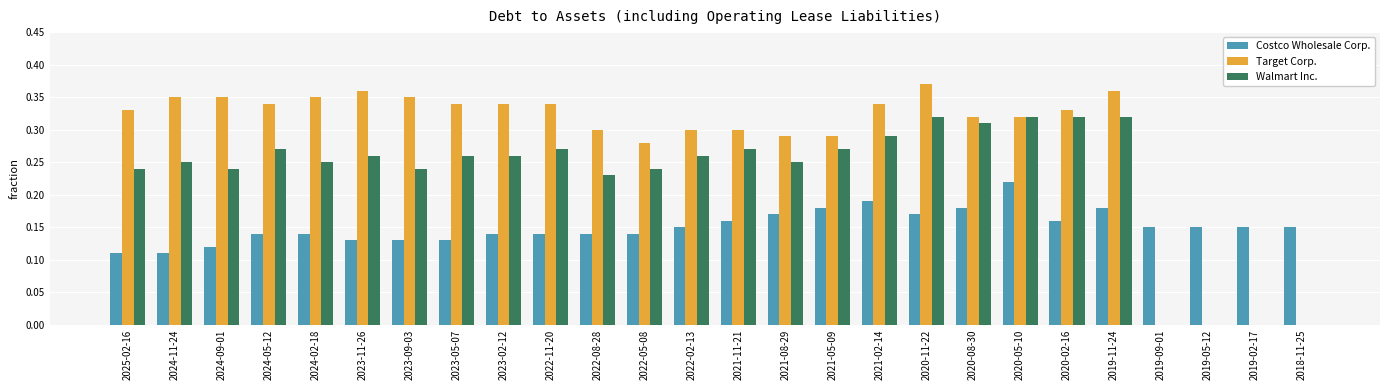

At which category does the chart reach its peak across all series?

2020-11-22